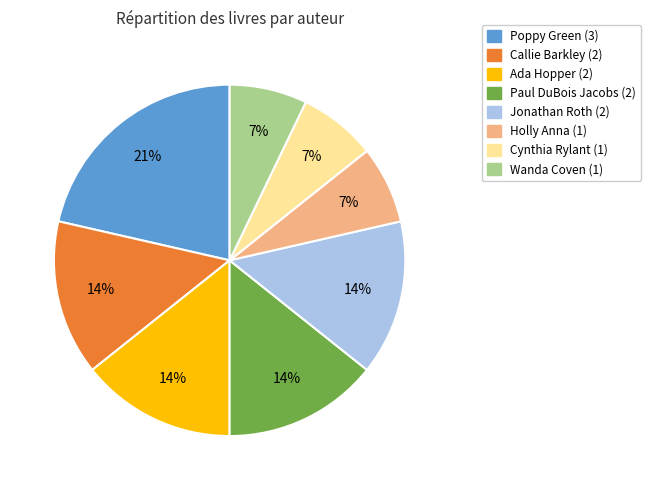

Does any single category account for the majority?

No